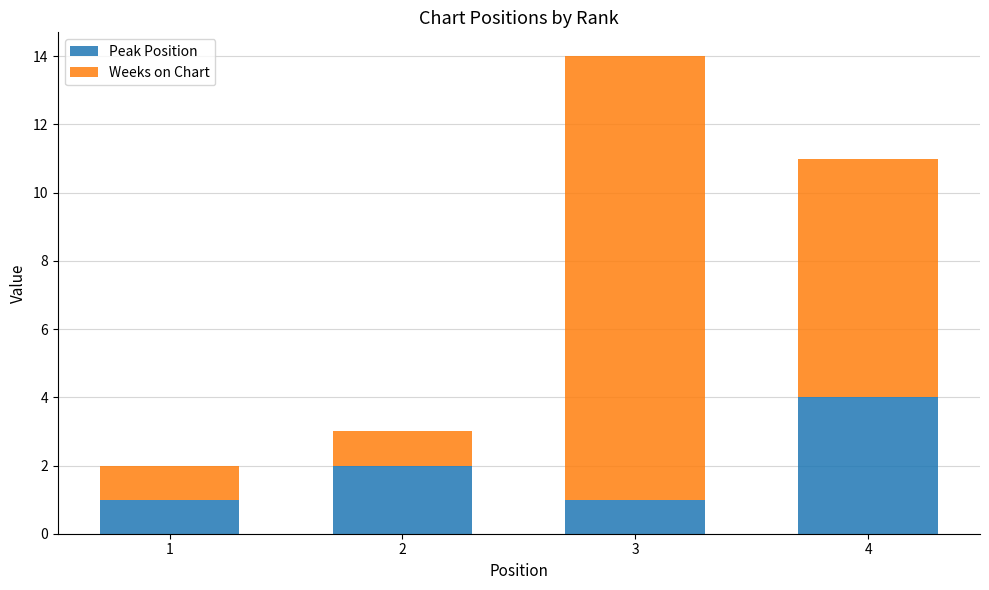

The Peak Position series shows 2 at 2. True or false?

True